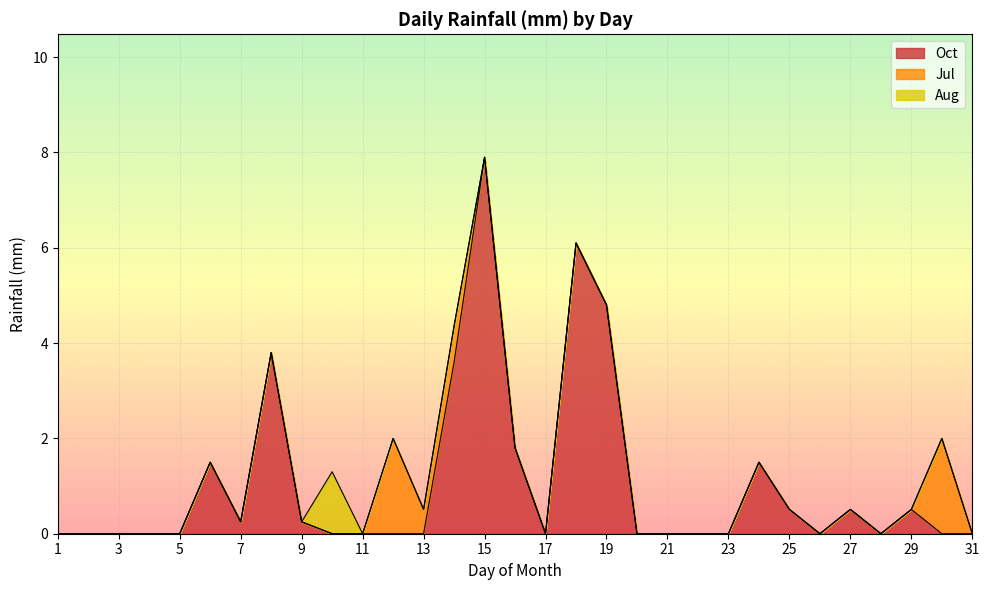

Which has a higher value, 5 or 25?

25